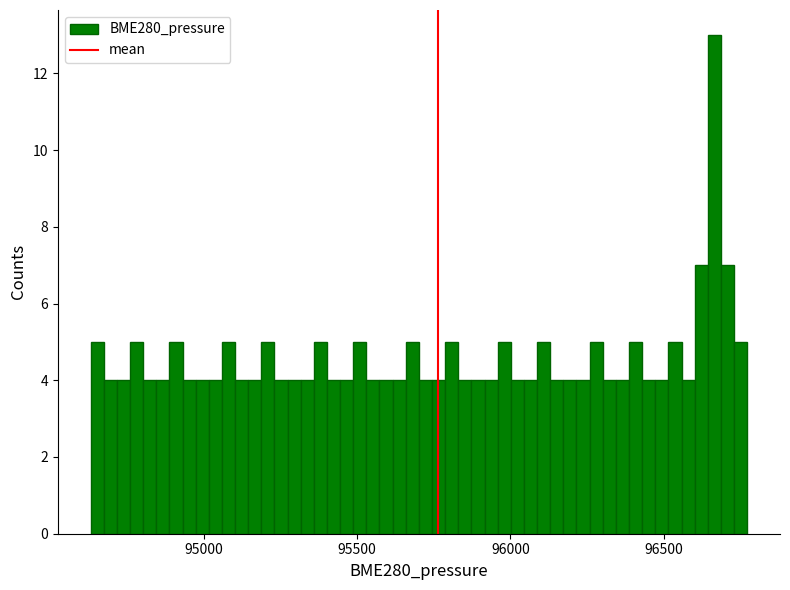

Read against the x-axis, roughly where is the centre of the tallest bar?

96650